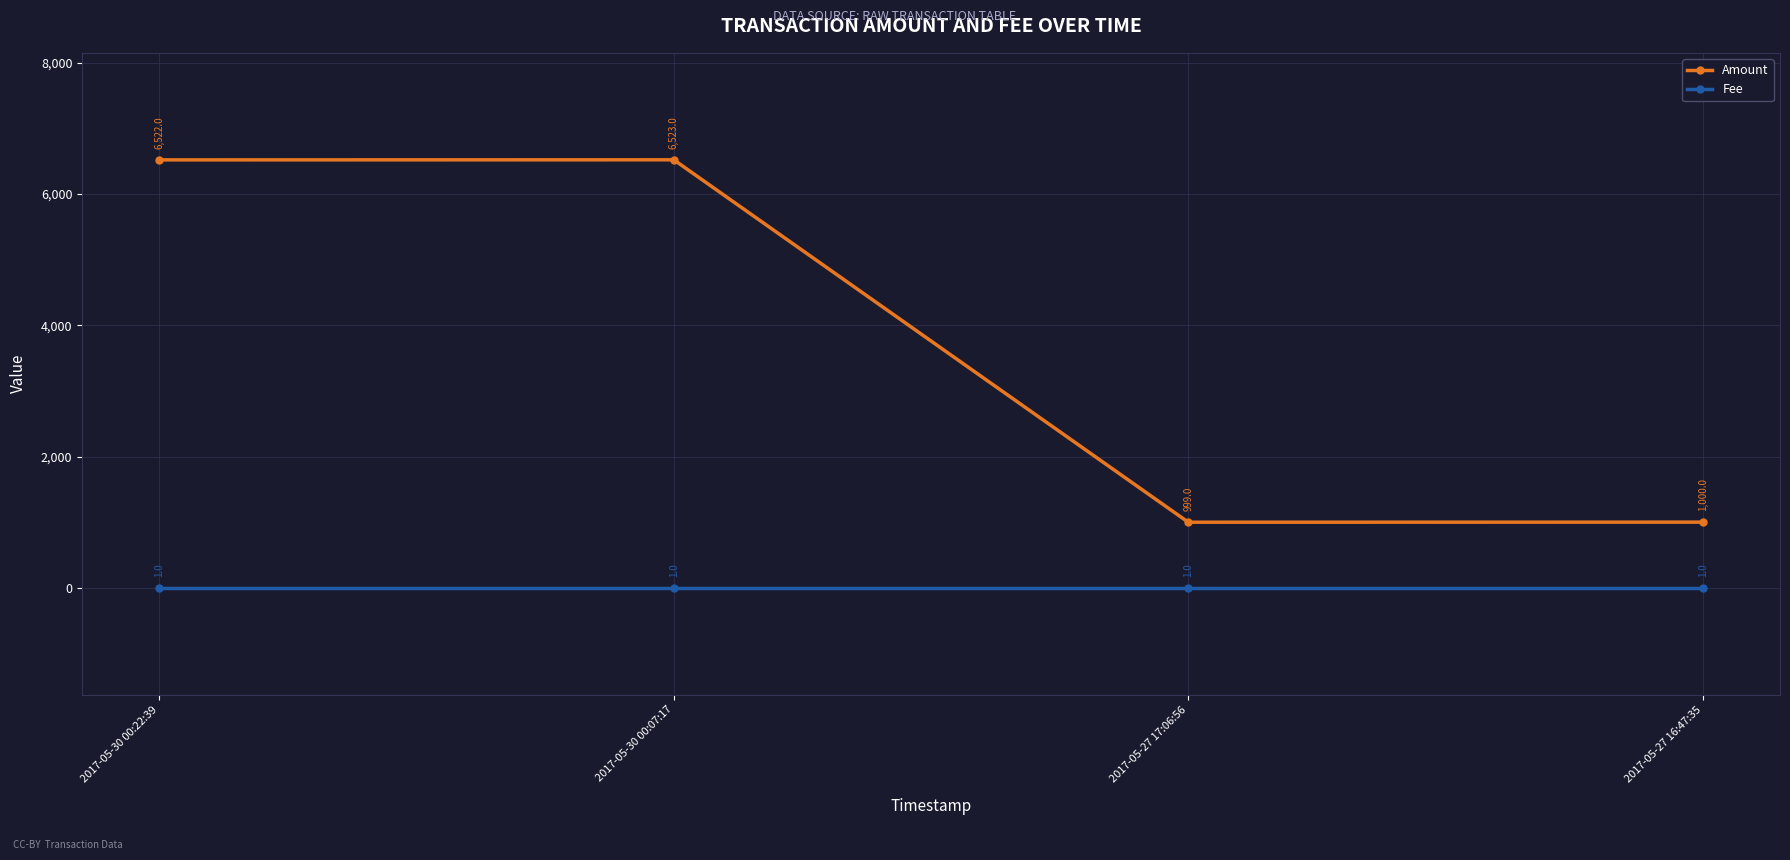

What are all the series names shown in the legend?

Amount, Fee